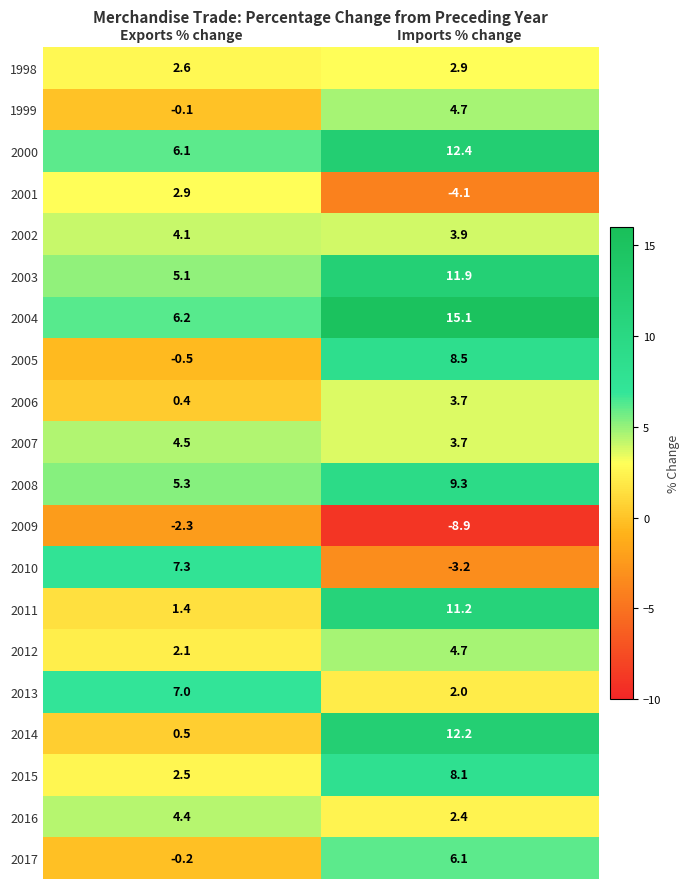

Where does the 2003 series first go above 11?

Imports % change